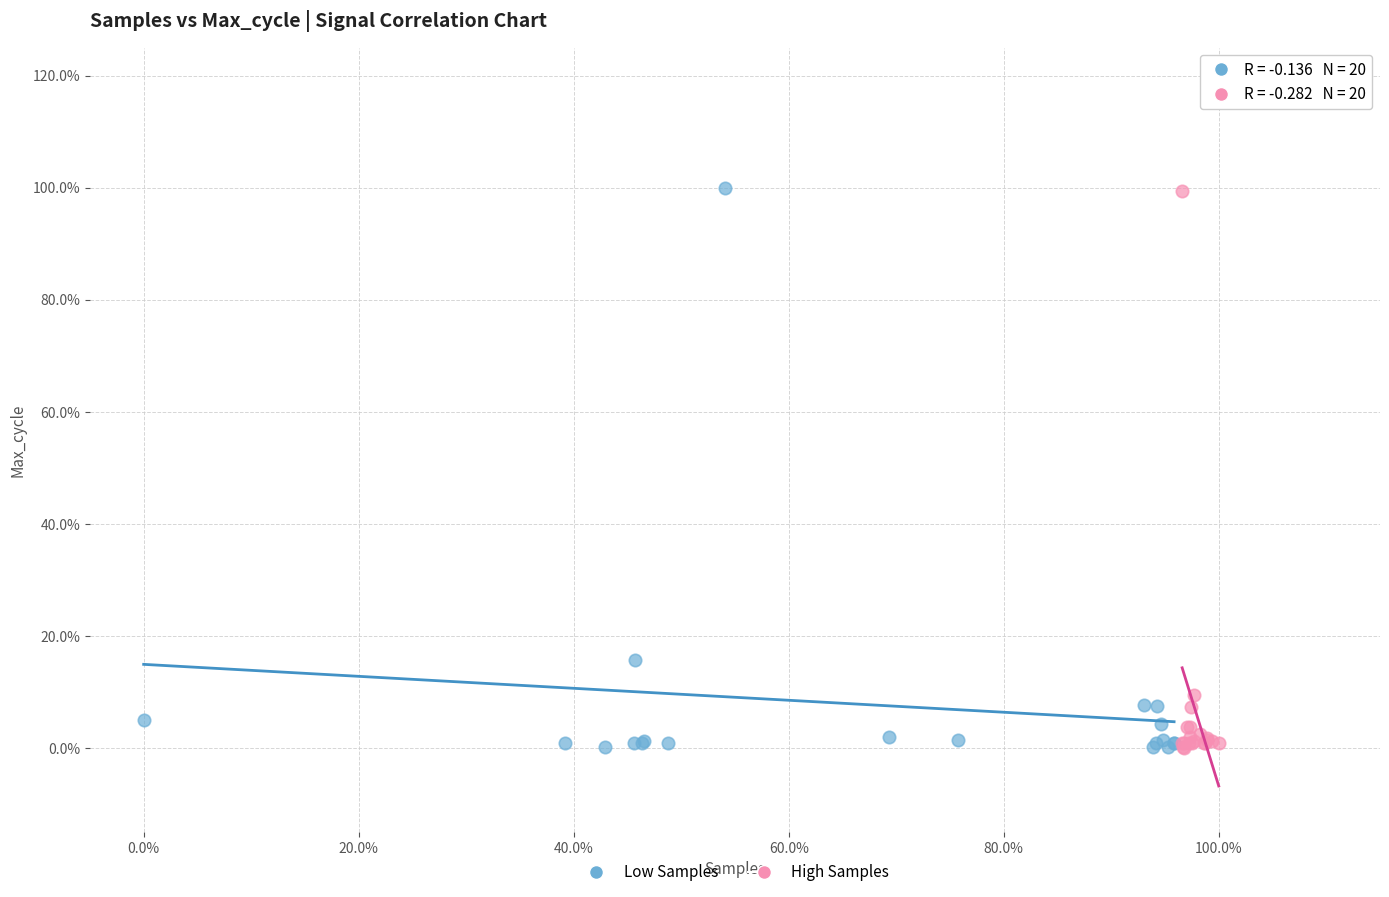

What are all the series names shown in the legend?

Low Samples, High Samples